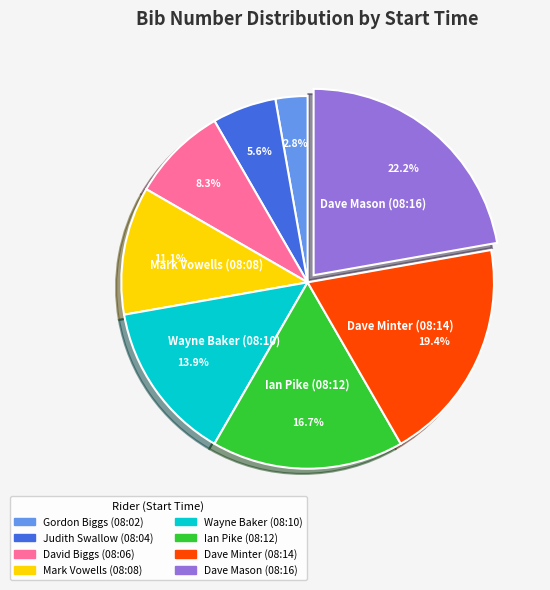

To the nearest percent, what portion does Gordon Biggs (08:02) represent?

3%